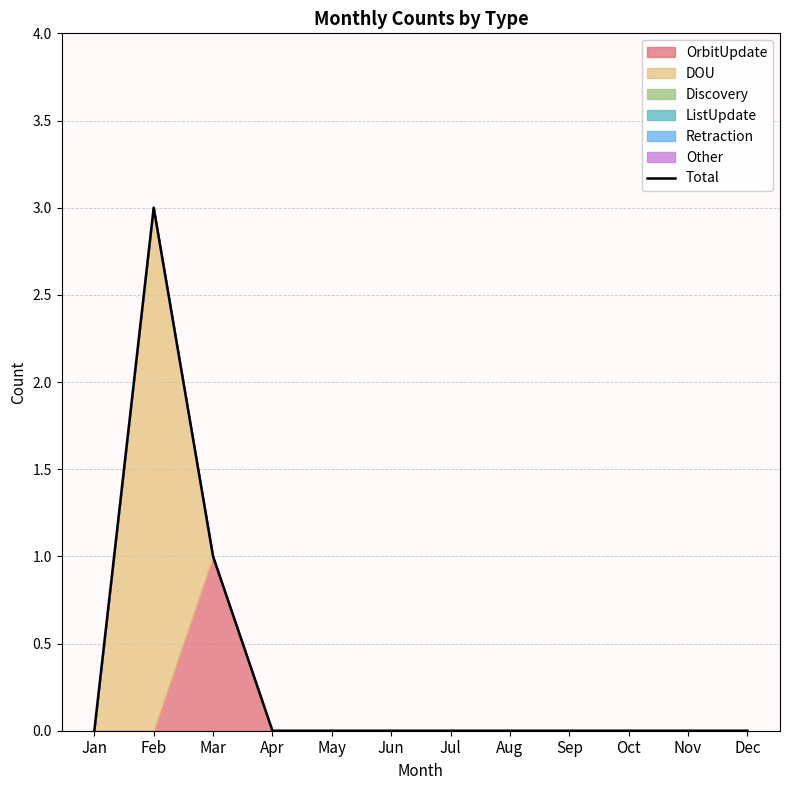

Is it true that the value at Jan is 2?

False